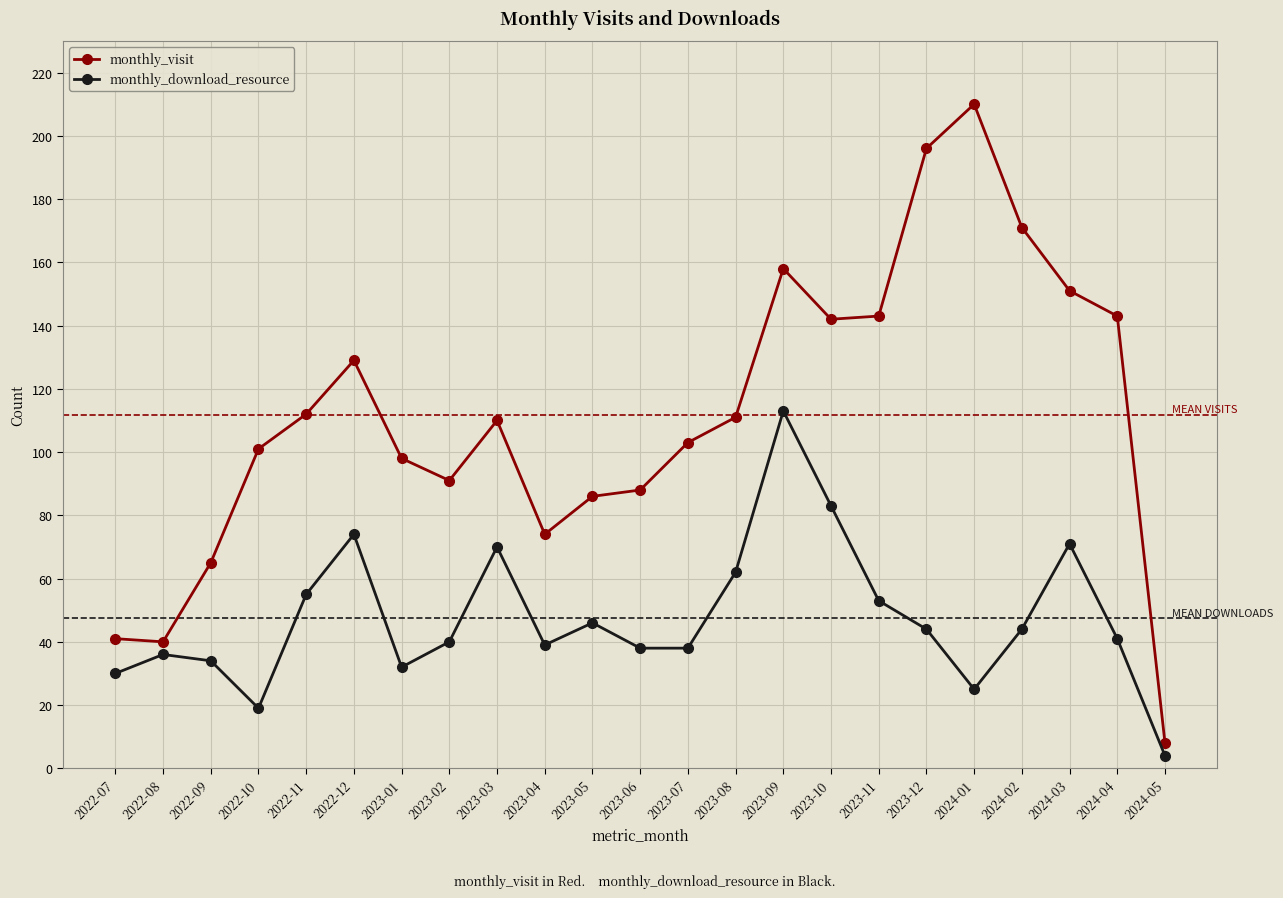

What is the total value across all series at 2024-05?

12